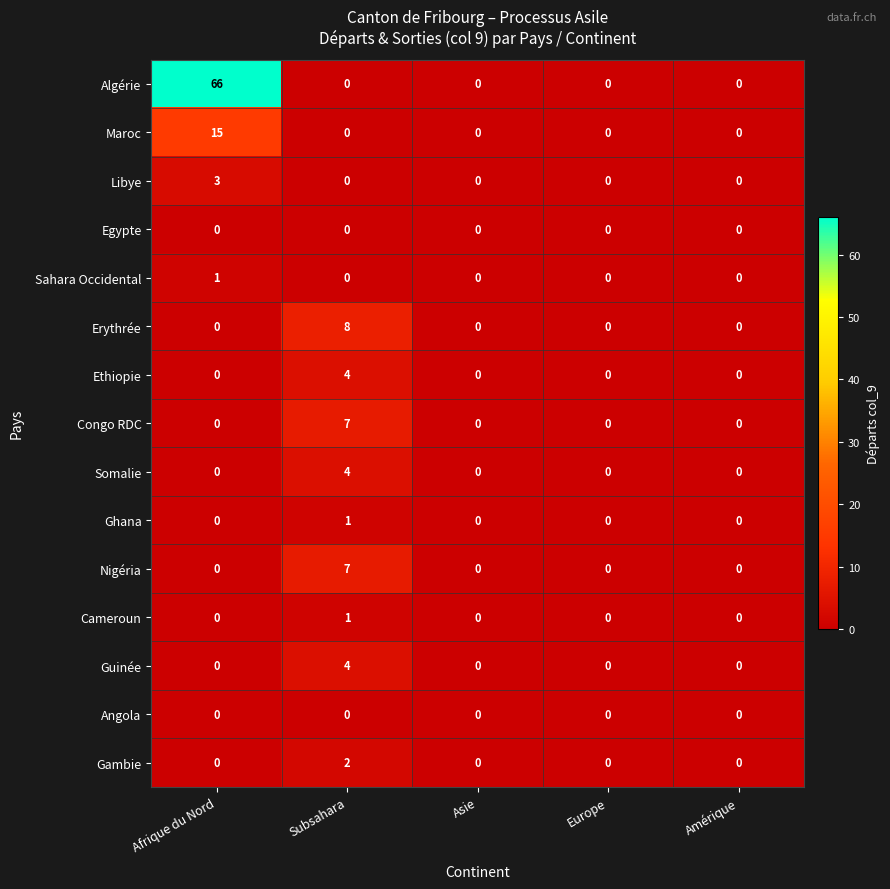

Which series has the largest total across all categories?

Algérie